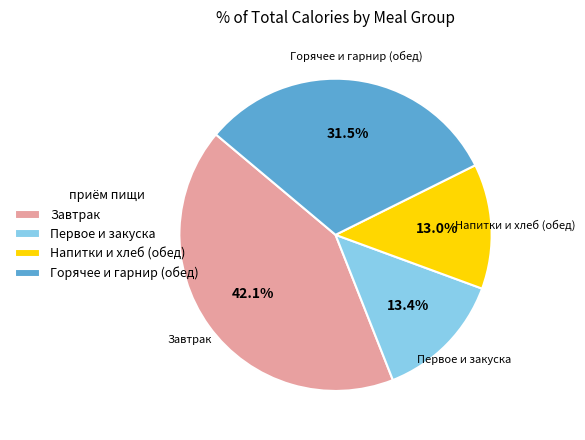

Is there a majority slice in this chart?

No